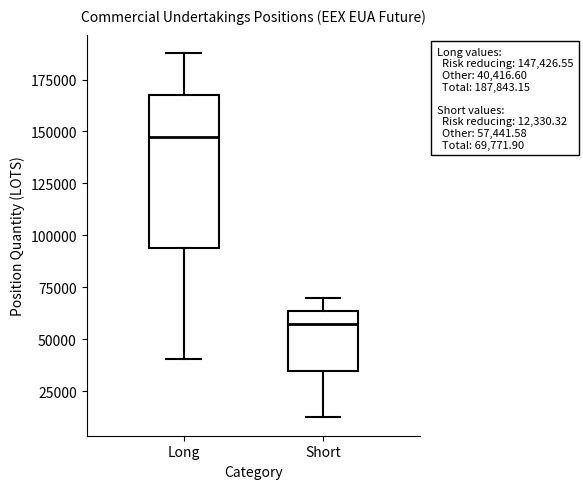

Which box is the tallest, from its lower edge to its upper edge?

Long